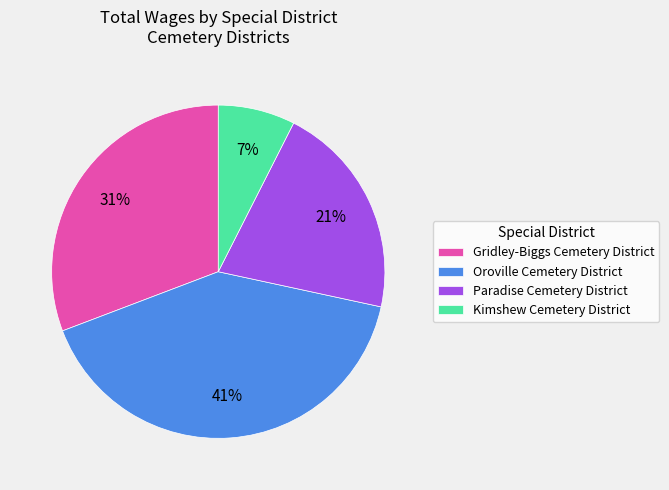

To the nearest percent, what is the average slice percentage?

25%